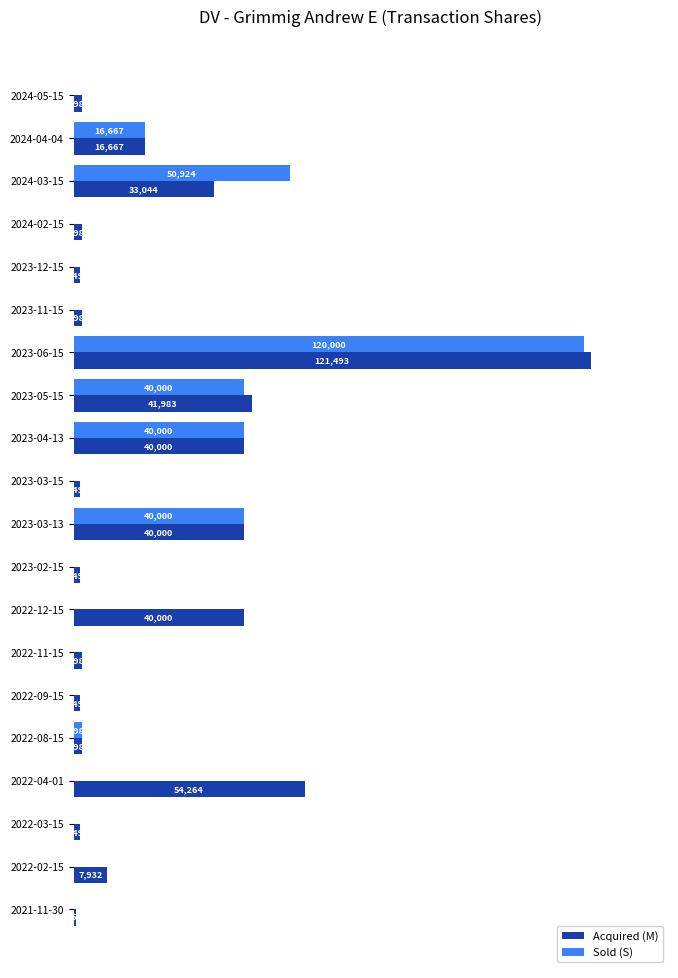

Which series has the largest total across all categories?

Acquired (M)